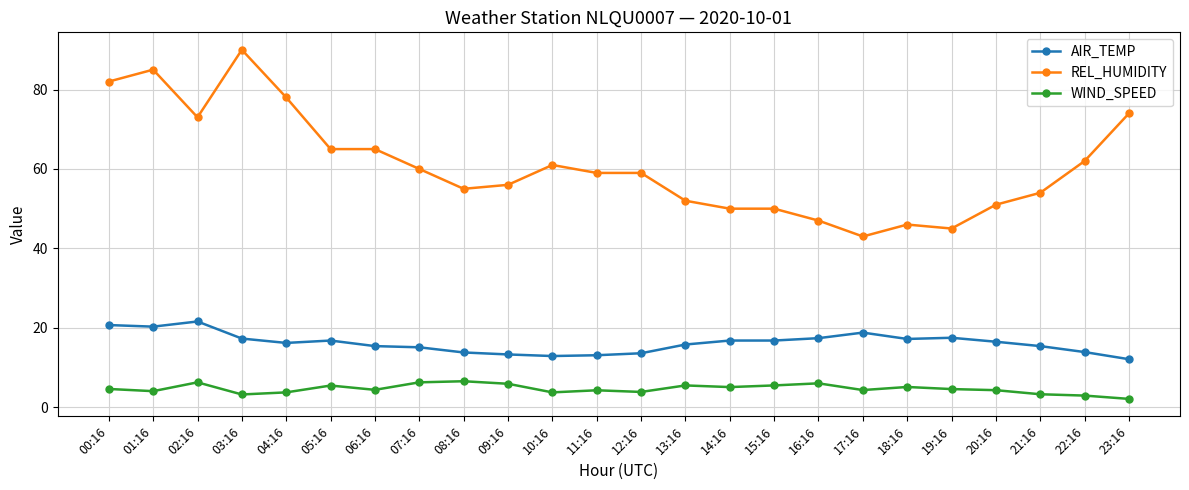

True or false: AIR_TEMP and REL_HUMIDITY cross at least once.

False